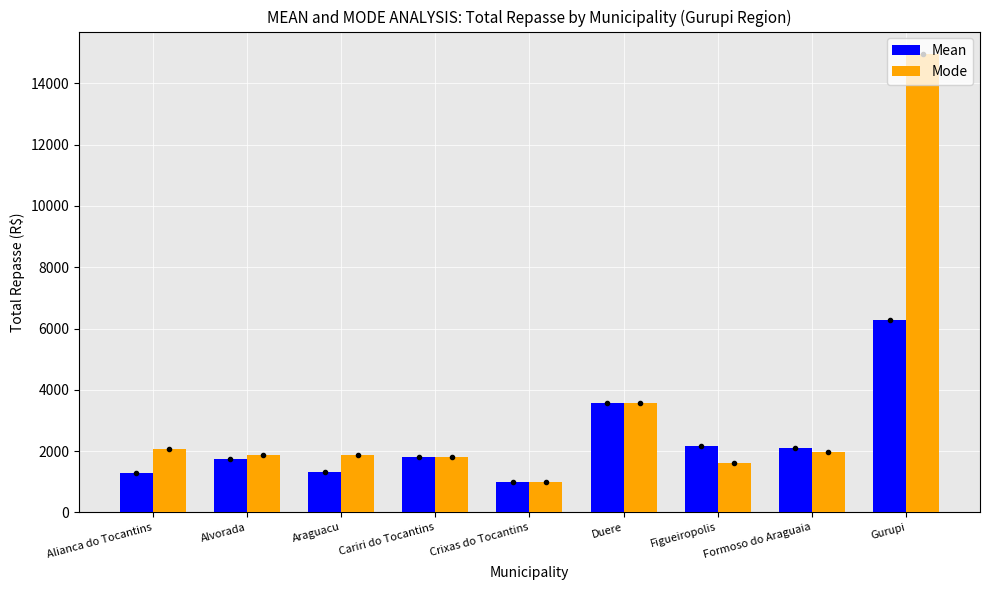

Which series has the largest total across all categories?

Mode